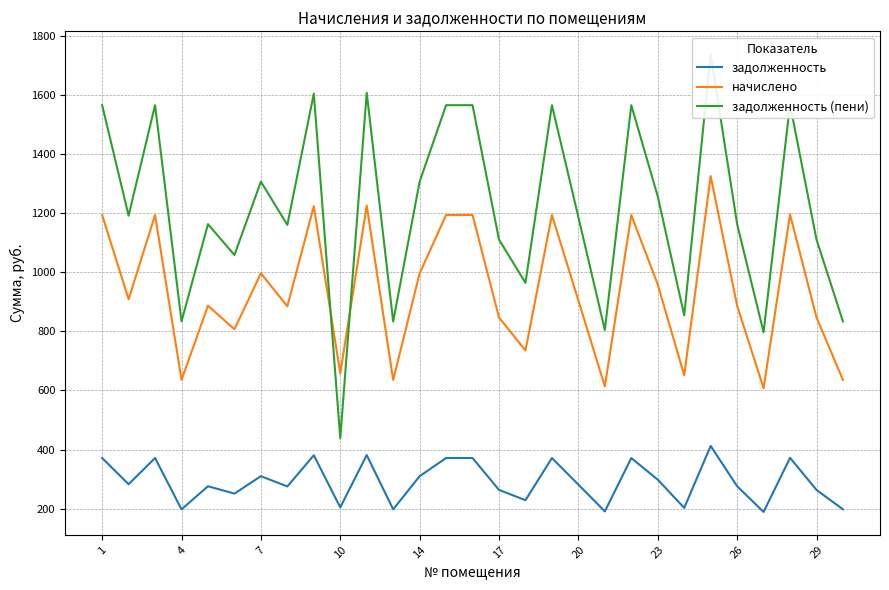

True or false: начислено and задолженность intersect in this chart.

False